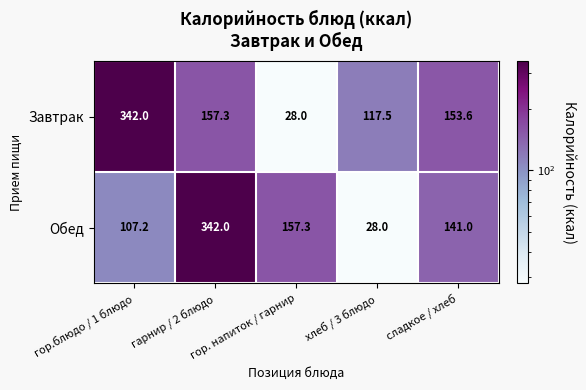

How many distinct data groups are displayed?

2